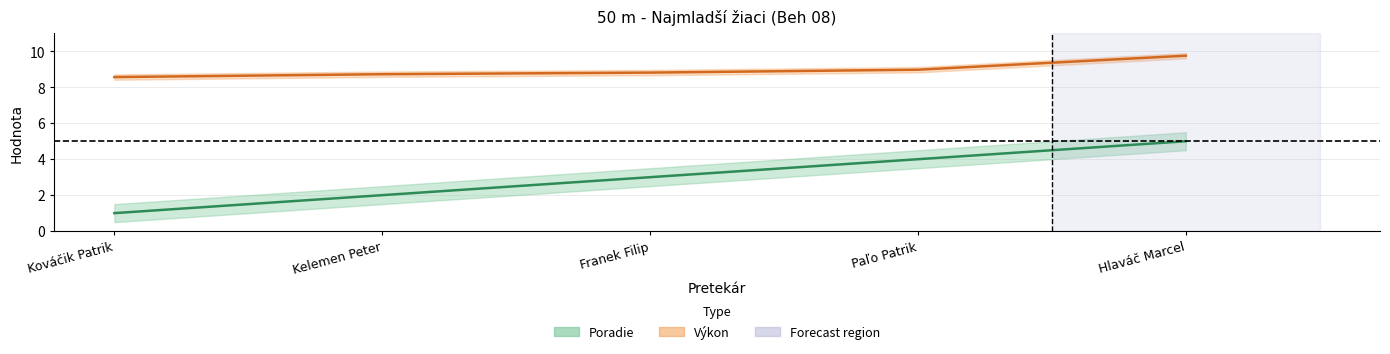

List the series in order of their overall mean, lowest first.

Poradie, Výkon